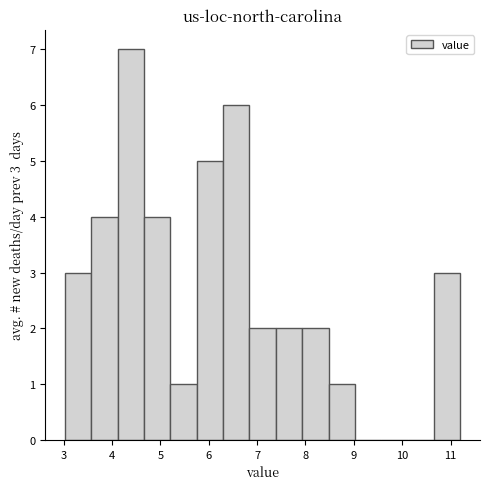

Which range on the x-axis has the tallest bar?

4.1 to 4.7